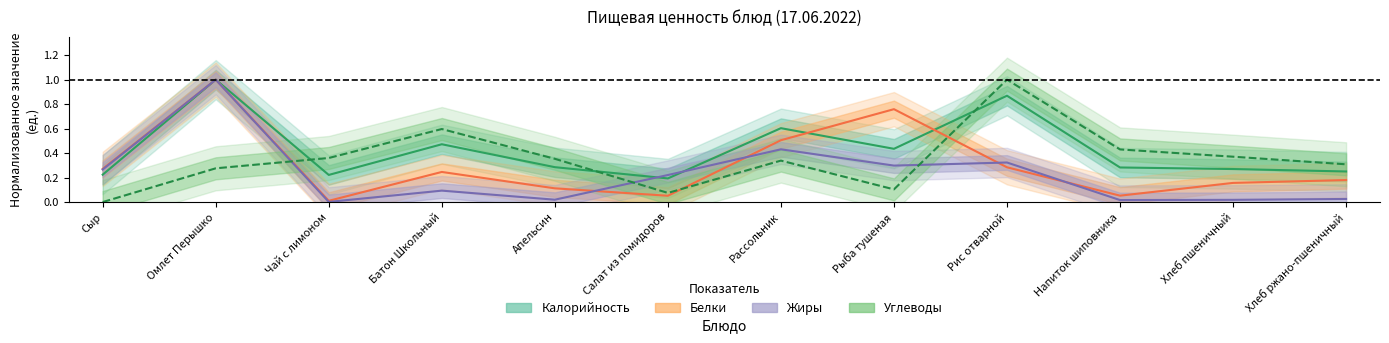

How many times do Калорийность and Белки cross each other?

2